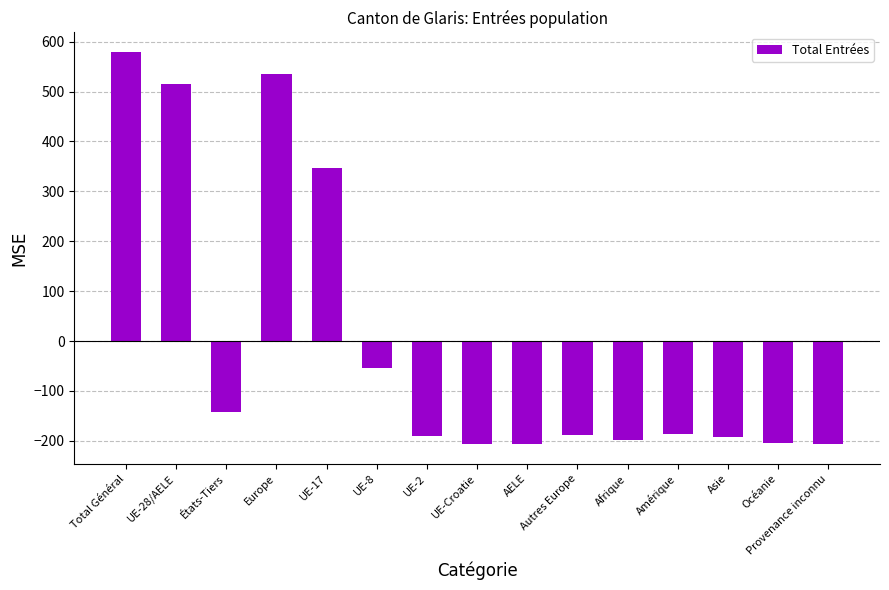

What is the sum of the values at États-Tiers and AELE?

-349.2